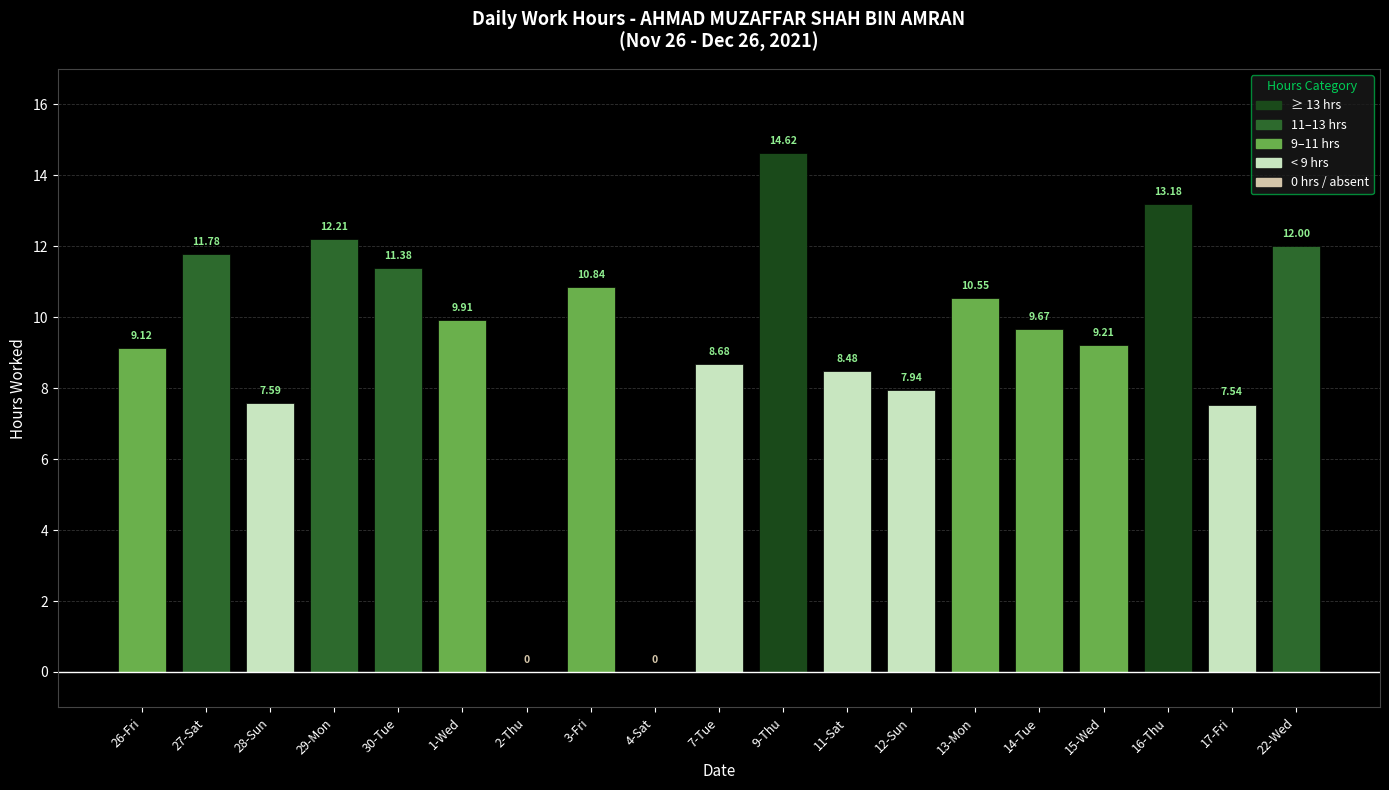

The value at 22-Wed is 18.7. True or false?

False